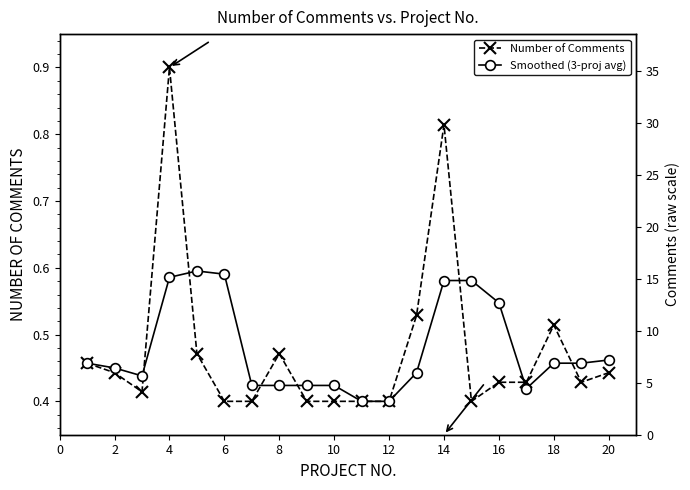

What is the difference between the maximum and minimum values in the Smoothed (3-proj avg) series?

0.2